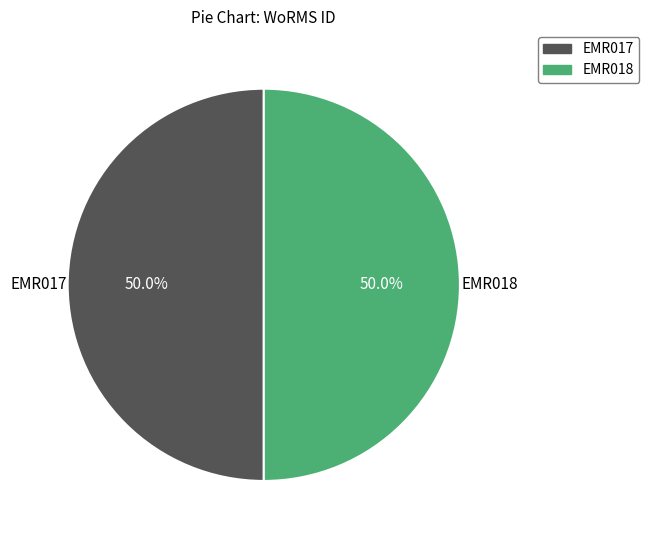

How much of the chart is everything except EMR017?

50.0%